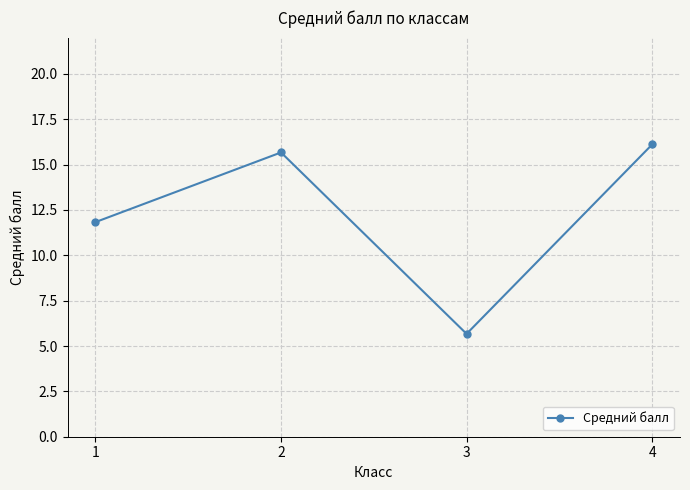

How many points are higher than both their immediate neighbors (excluding endpoints)?

1